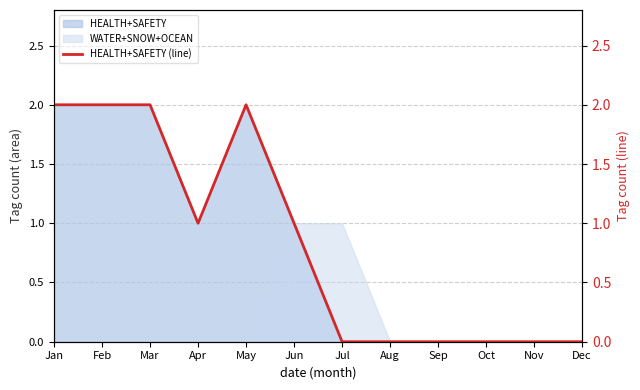

How many values exceed 1?

4